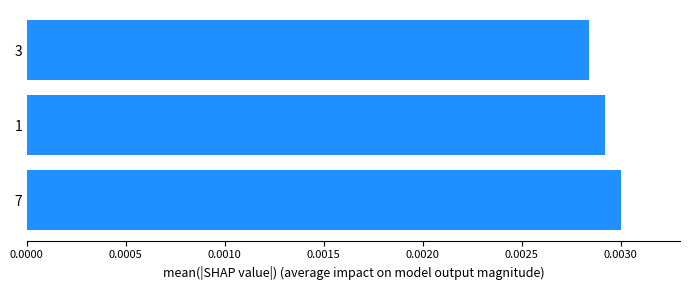

At which label is the value closest to 0?

3